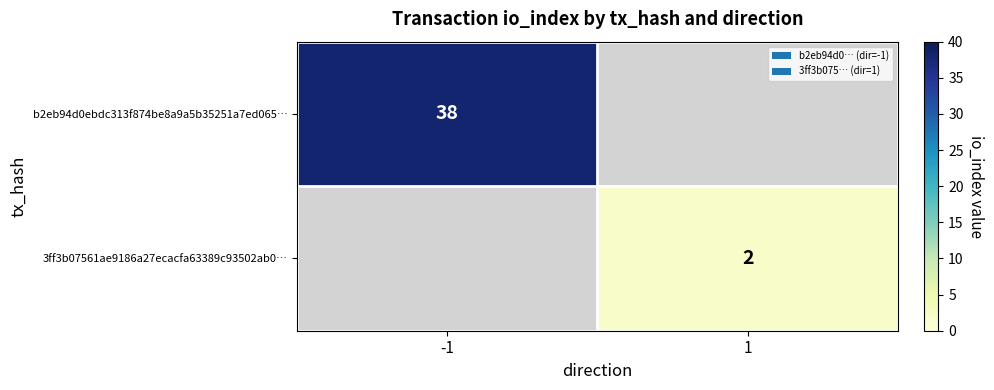

The value of 3ff3b07561ae9186a27ecacfa63389c93502ab0… at 1 is 4. True or false?

False